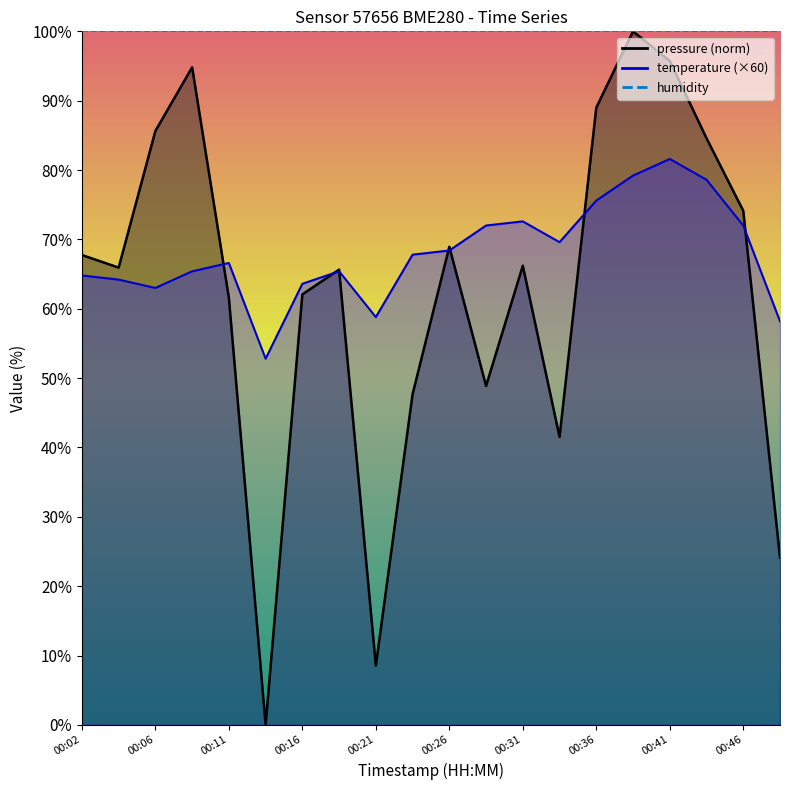

Which series has the largest total across all categories?

temperature